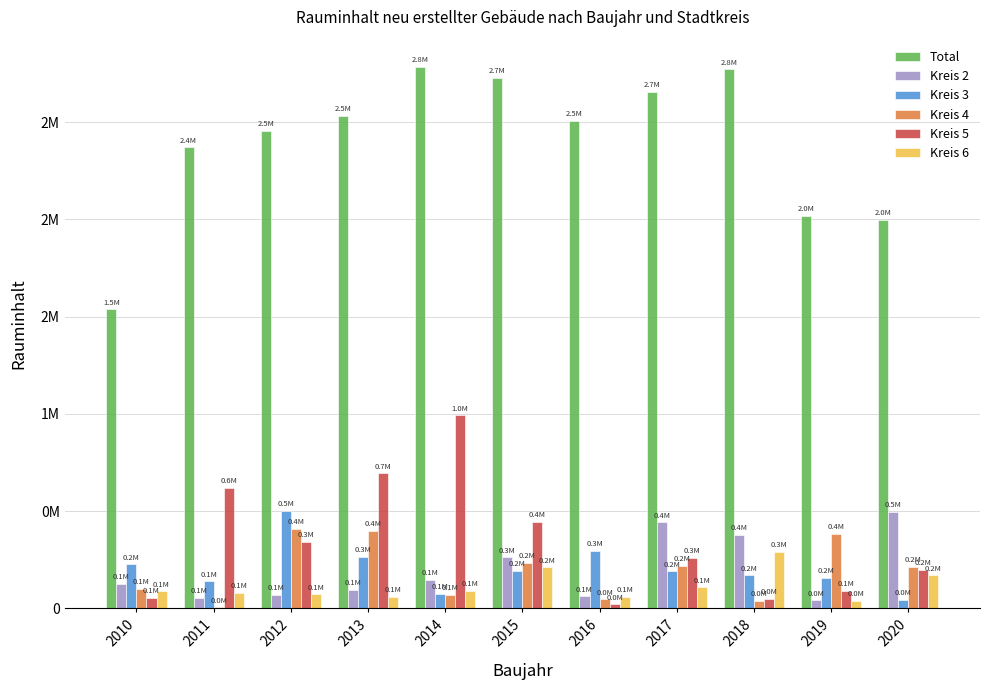

Reading right to left, what are all the values shown in this chart?

Total: 2020=1996799	2019=2016987	2018=2771993	2017=2658305	2016=2508474	2015=2726547	2014=2785753	2013=2534197	2012=2456978	2011=2371306	2010=1537352
Kreis 2: 2020=495712	2019=40229	2018=378329	2017=441210	2016=61136	2015=261829	2014=144225	2013=94821	2012=69638	2011=53872	2010=124159
Kreis 3: 2020=44417	2019=156760	2018=169010	2017=189351	2016=294150	2015=190495	2014=74145	2013=265740	2012=501012	2011=138045	2010=226082
Kreis 4: 2020=214344	2019=382755	2018=36780	2017=218166	2016=45129	2015=232703	2014=68767	2013=399019	2012=409228	2011=5006	2010=99819
Kreis 5: 2020=198681	2019=89089	2018=49471	2017=258036	2016=19950	2015=445031	2014=991808	2013=694133	2012=339926	2011=619852	2010=53469
Kreis 6: 2020=169454	2019=37398	2018=290397	2017=107751	2016=58528	2015=210768	2014=91380	2013=57158	2012=71044	2011=78099	2010=86857